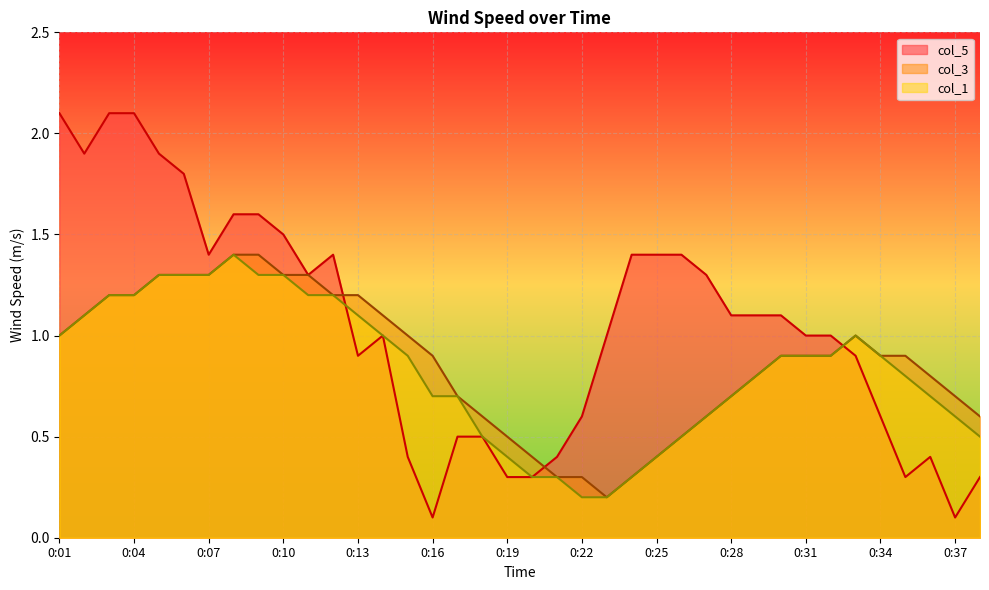

The value of col_5 at 0:03 is 2.1. True or false?

True